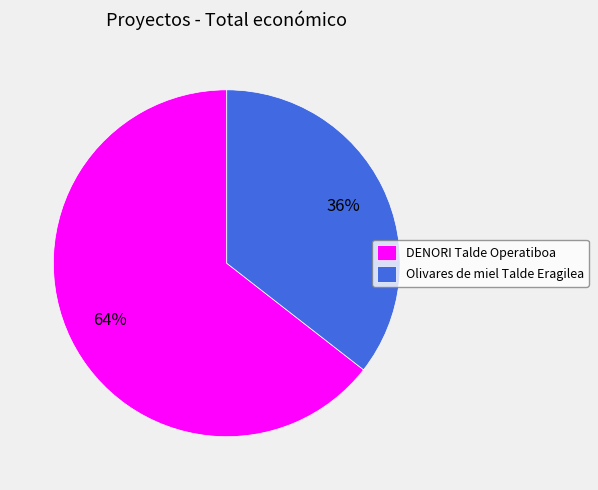

To the nearest percent, what is the combined percentage of DENORI Talde Operatiboa and Olivares de miel Talde Eragilea?

100%